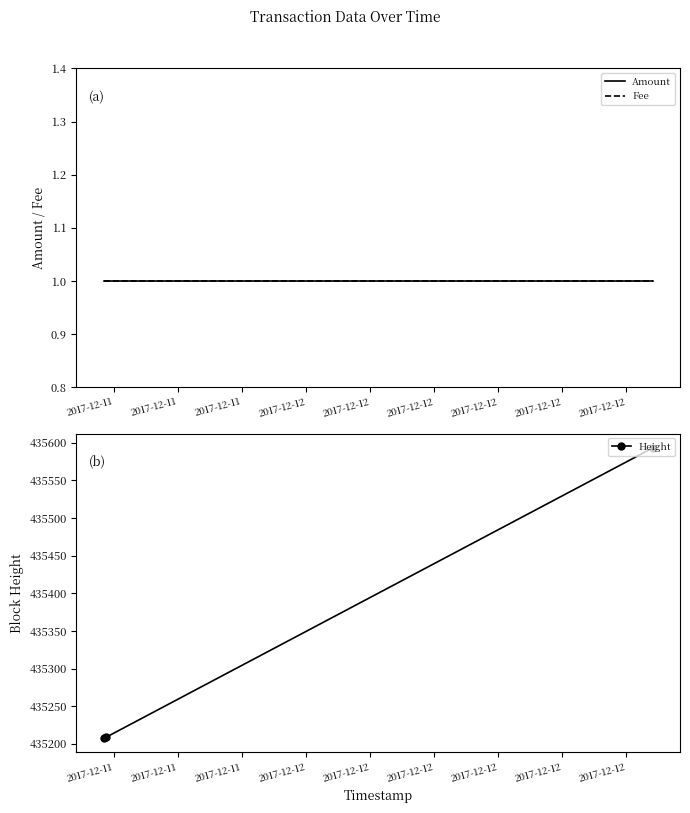

Which series has the largest range (max minus min)?

Height